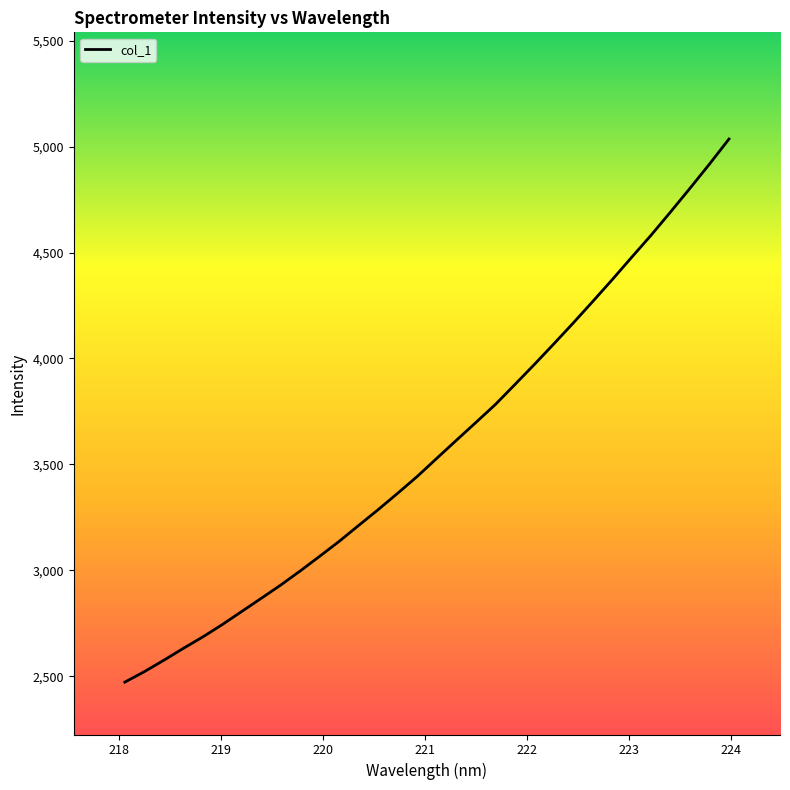

What is the difference between the maximum and minimum values?

2564.0